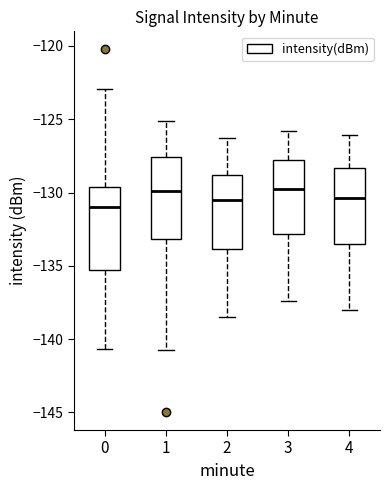

Reading left to right, read every box against the y-axis: the position of its median line, the range the box covers, and the ends of its whiskers. The values are not printed on the chart, so give them approximately, as read against the axis.

0: median -131.0, box -135.0 to -129.5, whiskers -140.5 to -123.0
1: median -130.0, box -133.0 to -127.5, whiskers -140.5 to -125.0
2: median -130.5, box -134.0 to -129.0, whiskers -138.5 to -126.5
3: median -129.5, box -133.0 to -128.0, whiskers -137.5 to -126.0
4: median -130.5, box -133.5 to -128.5, whiskers -138.0 to -126.0